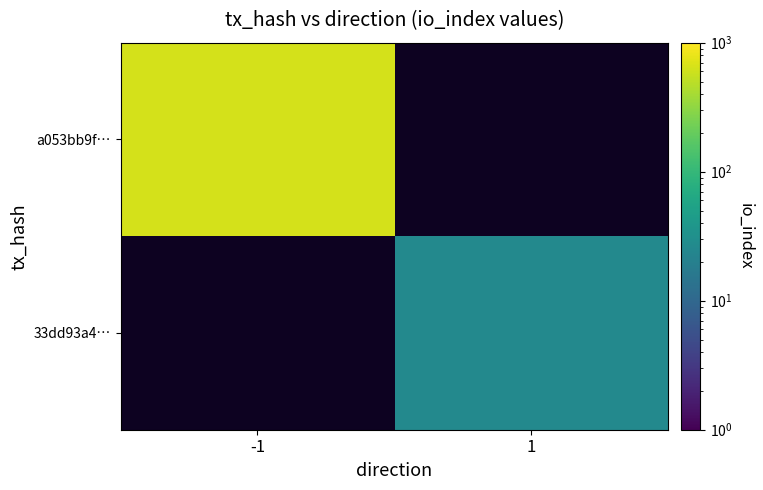

Between 1 and -1, which is larger?

-1